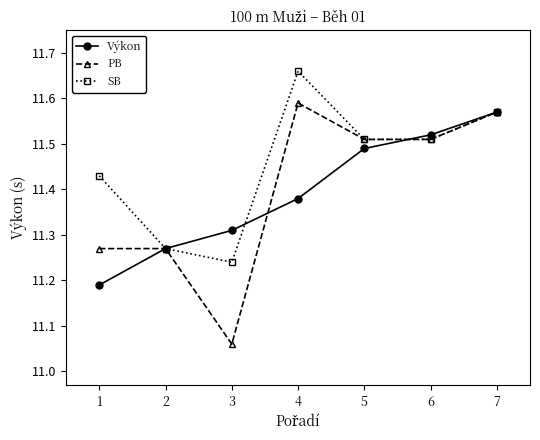

The value of Výkon at 2 is 5.9. True or false?

False